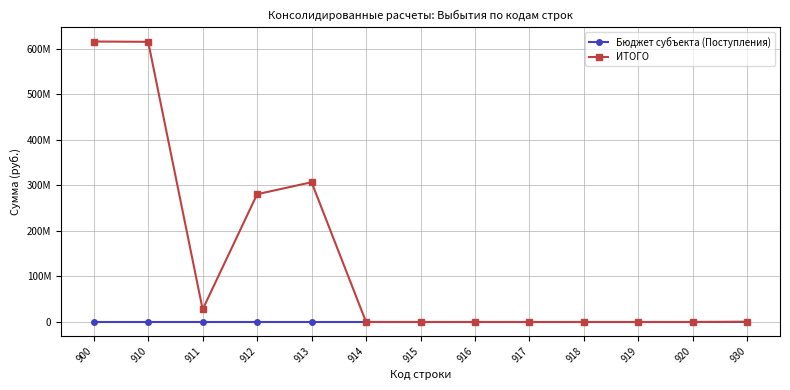

What are all the series names shown in the legend?

Бюджет субъекта (Поступления), ИТОГО